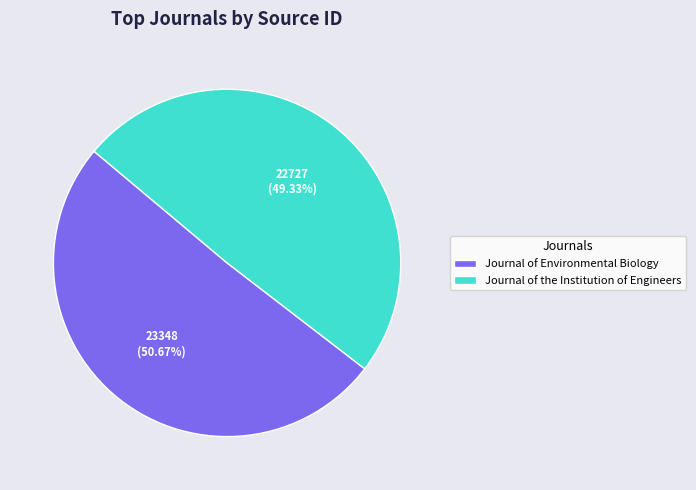

To the nearest percent, what is the difference between the Journal of Environmental Biology and Journal of the Institution of Engineers slice percentages?

1%